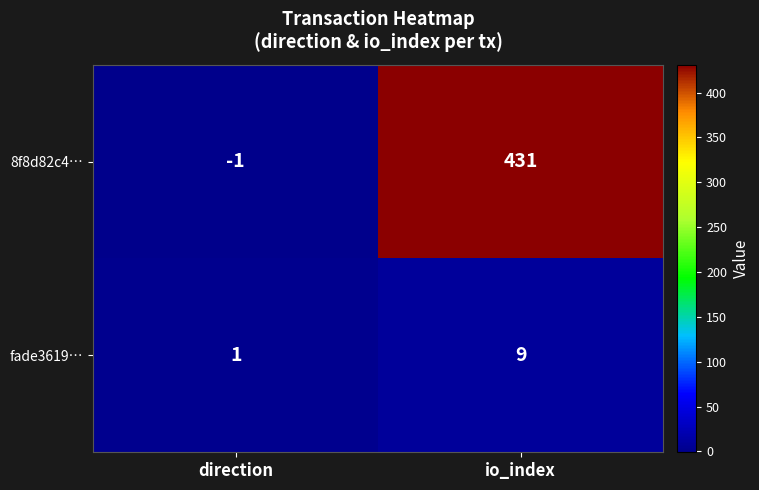

What is the difference between the 8f8d82c4… values at io_index and direction?

432